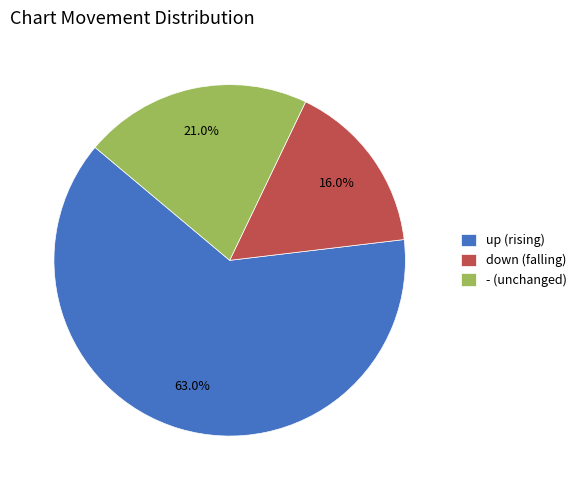

To the nearest percent, what is the combined percentage of down and -?

37%